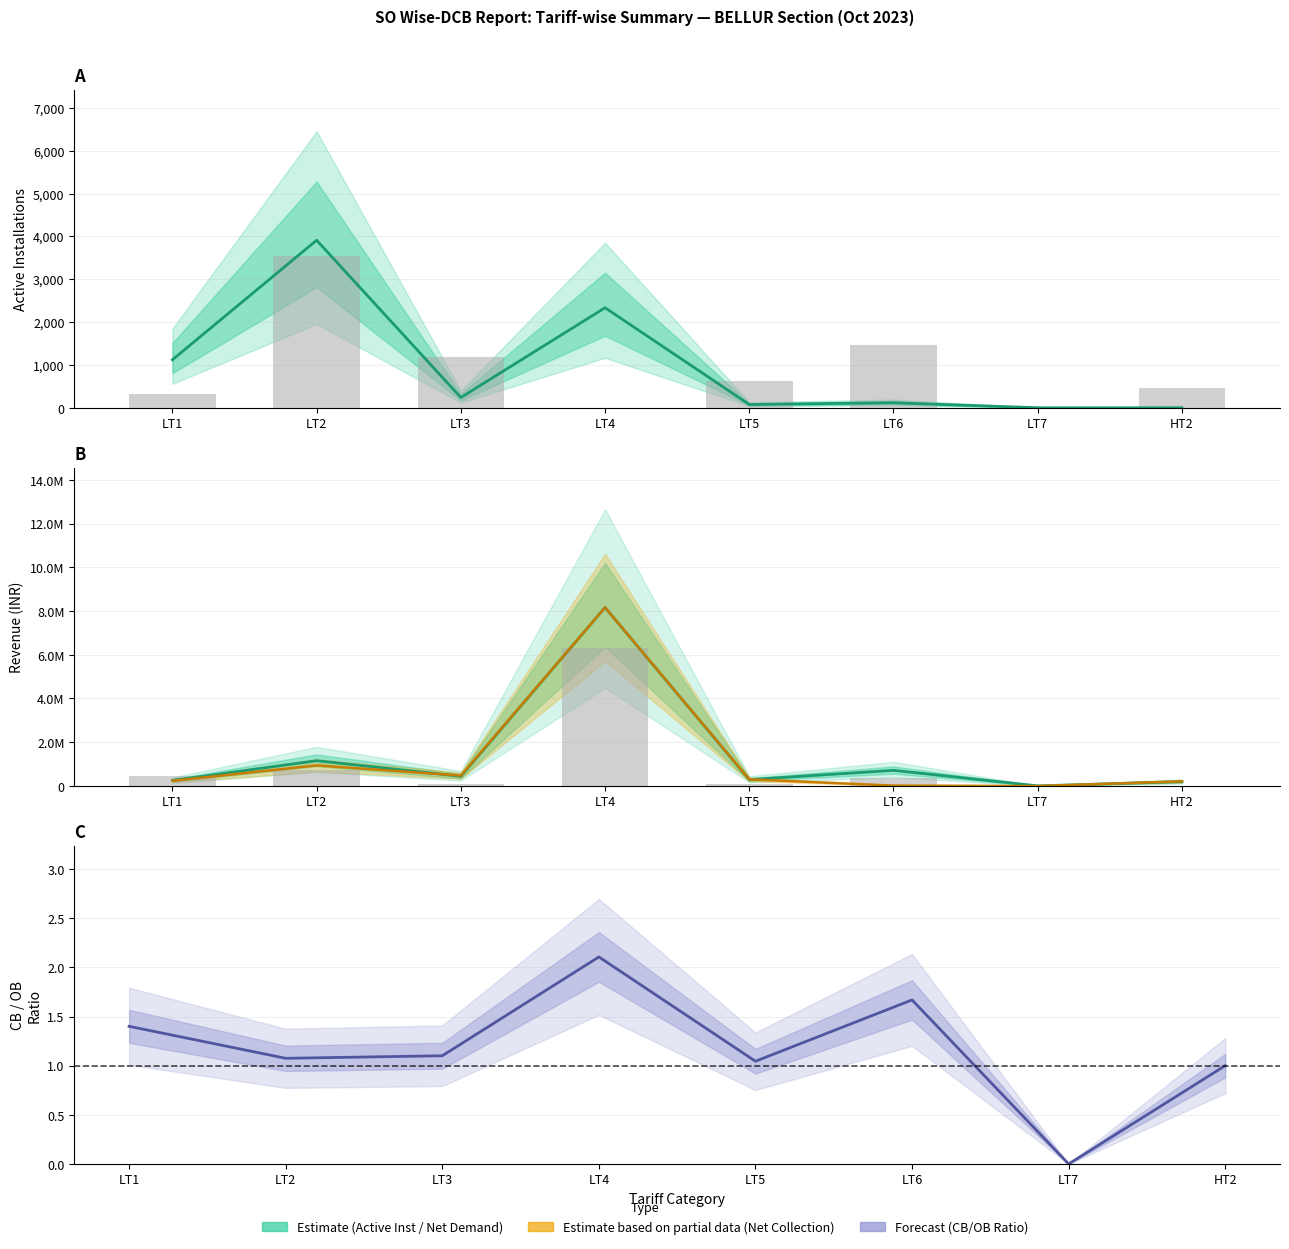

Which series changed the most between LT2 and LT5?

OB Revenue (scaled)